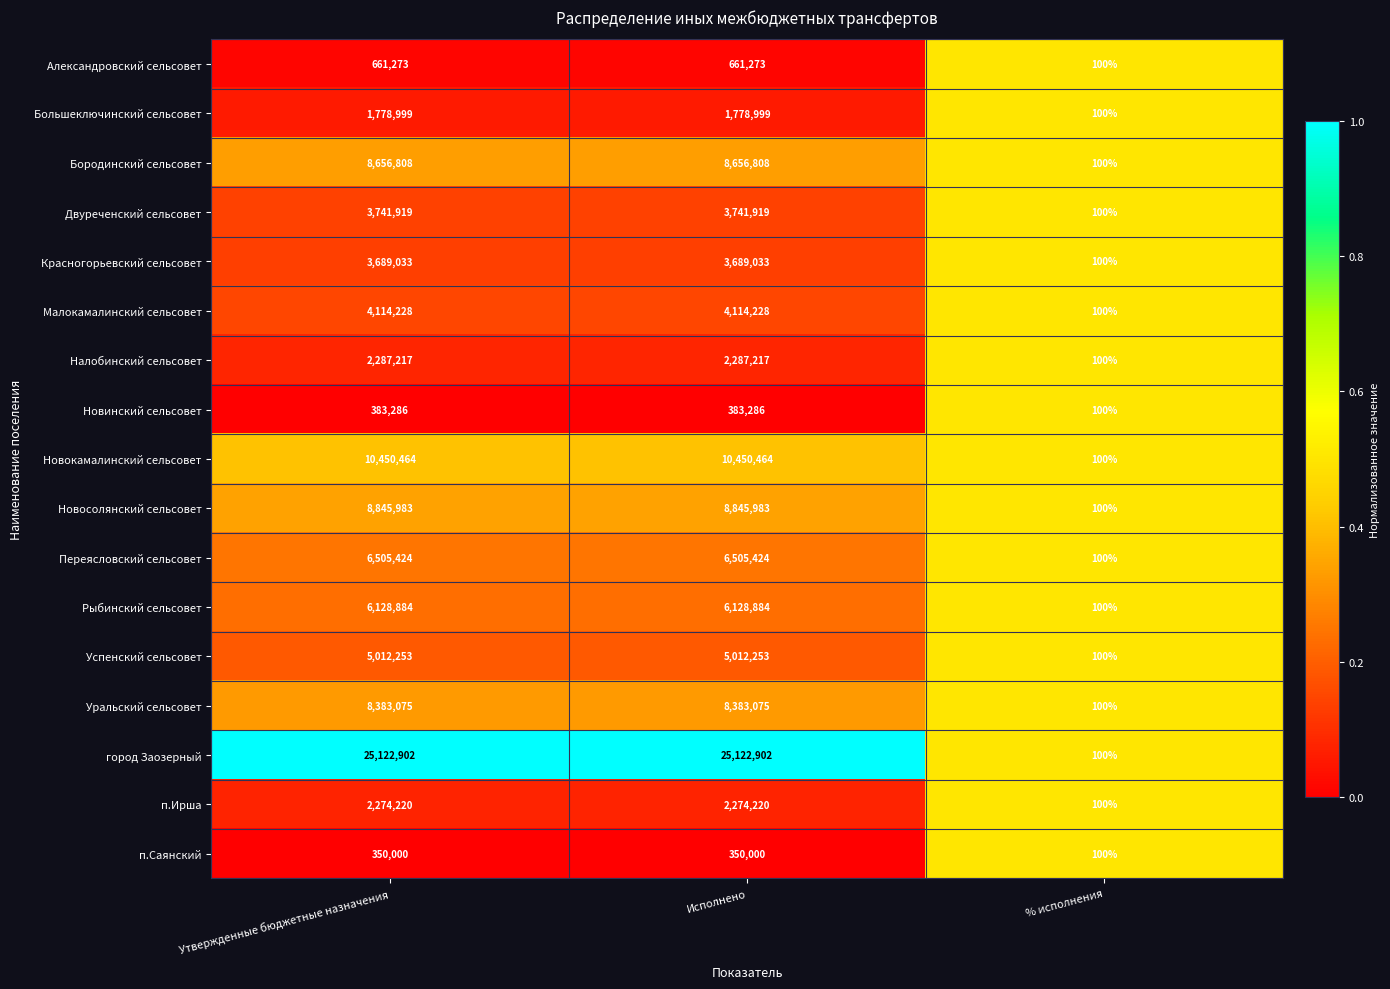

Is the value of Рыбинский сельсовет at Исполнено greater than the value of Бородинский сельсовет at Исполнено?

No